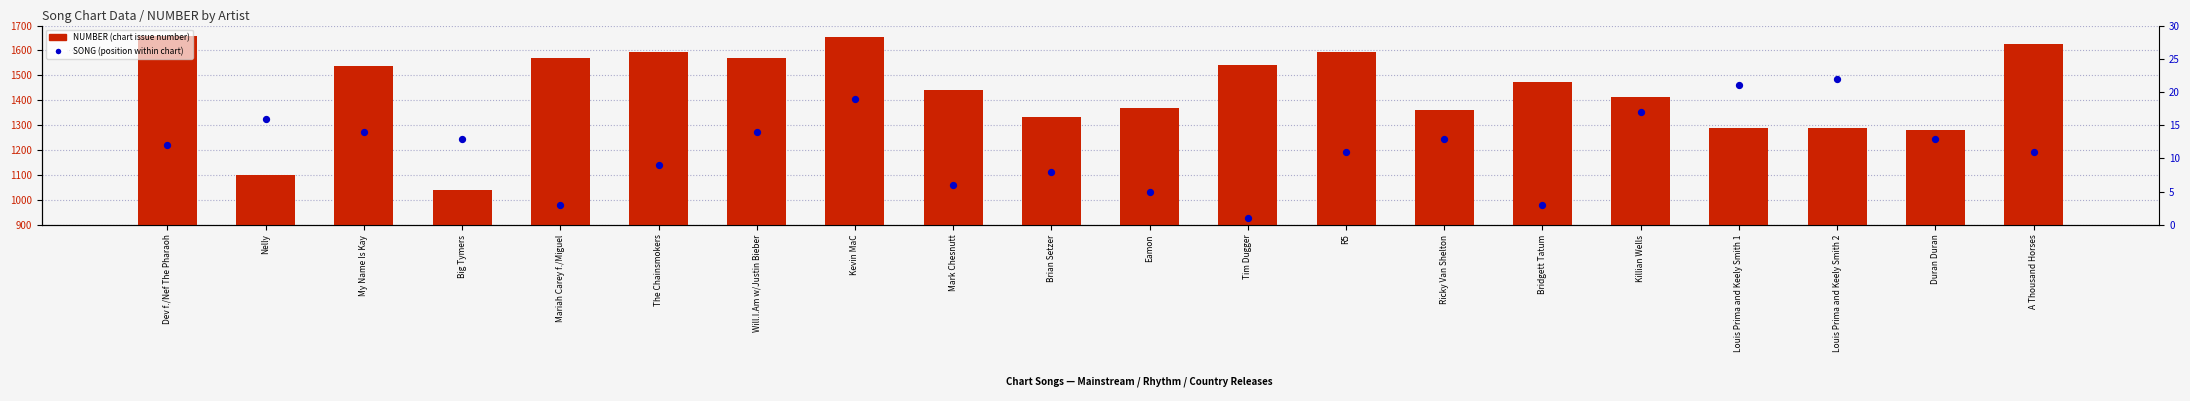

Which series has the largest total across all categories?

NUMBER (chart position number)